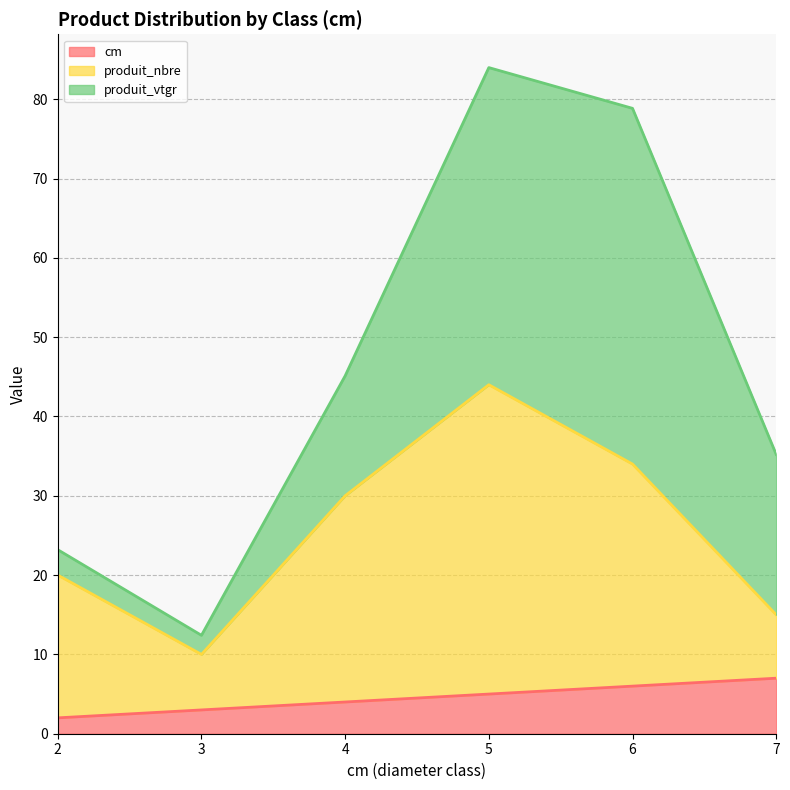

How many cm values are between 3 and 6?

4